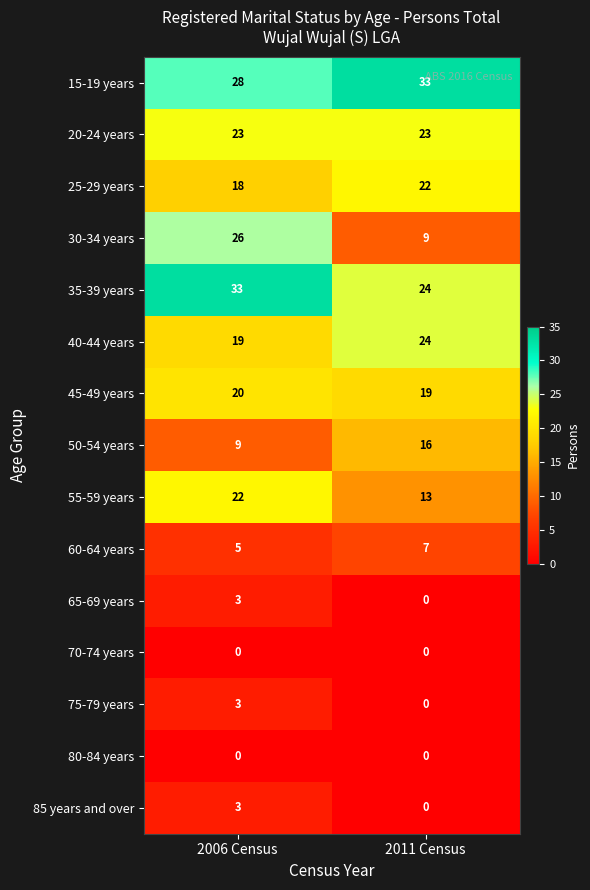

Is it true that 55-59 years equals 29 at 2006 Census?

False